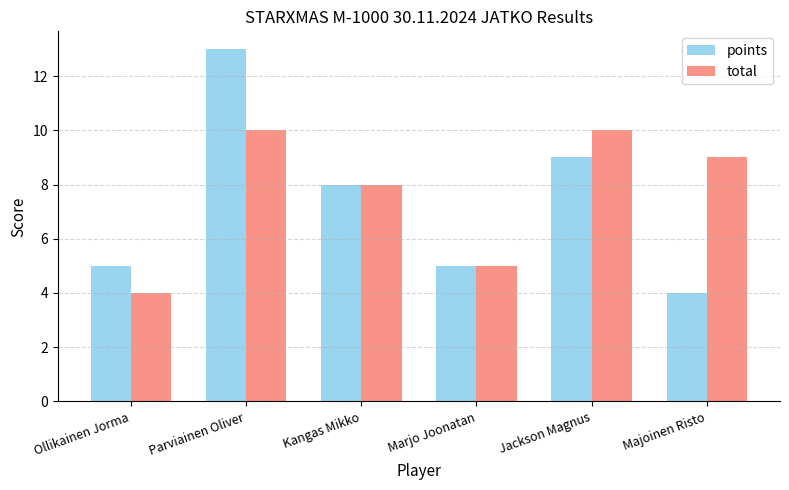

What is the difference between the maximum and minimum values in the total series?

6